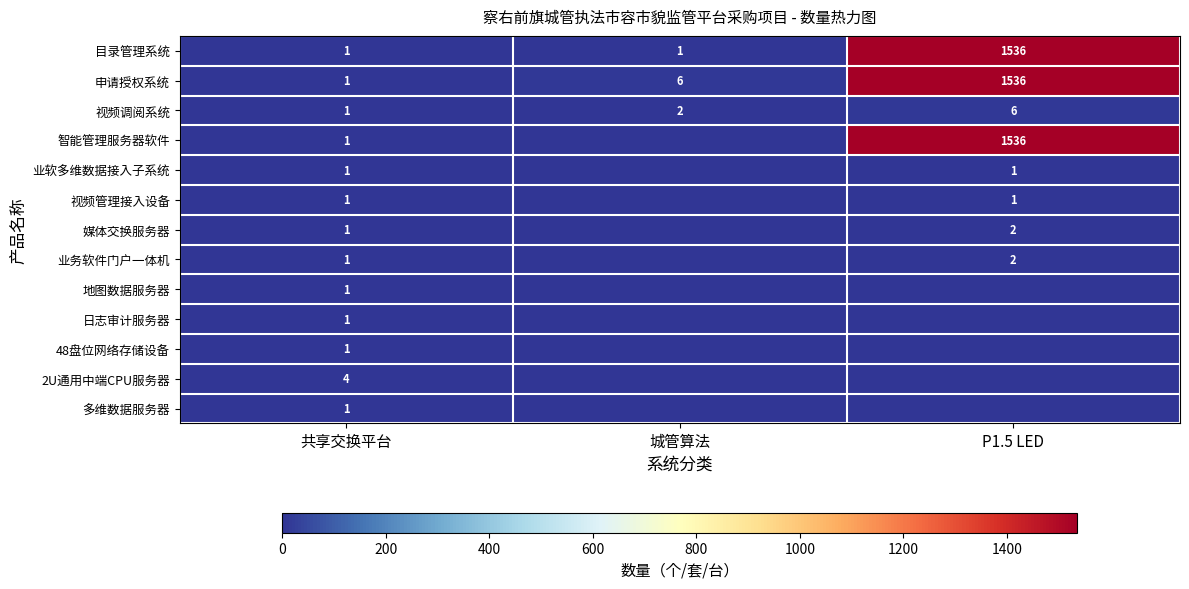

Count the number of categories in the chart.

3